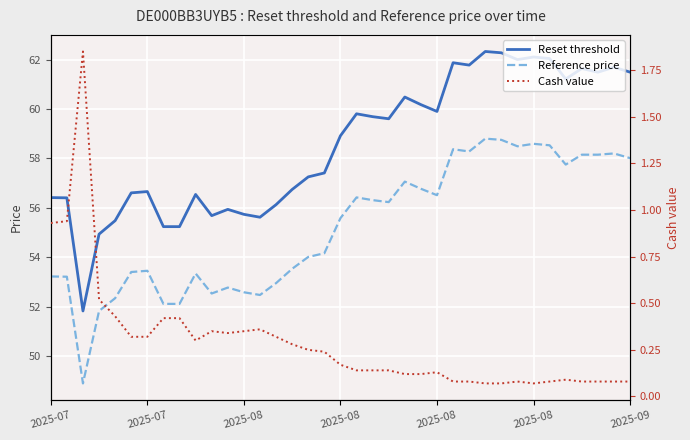

True or false: Reference price and Cash value intersect in this chart.

False